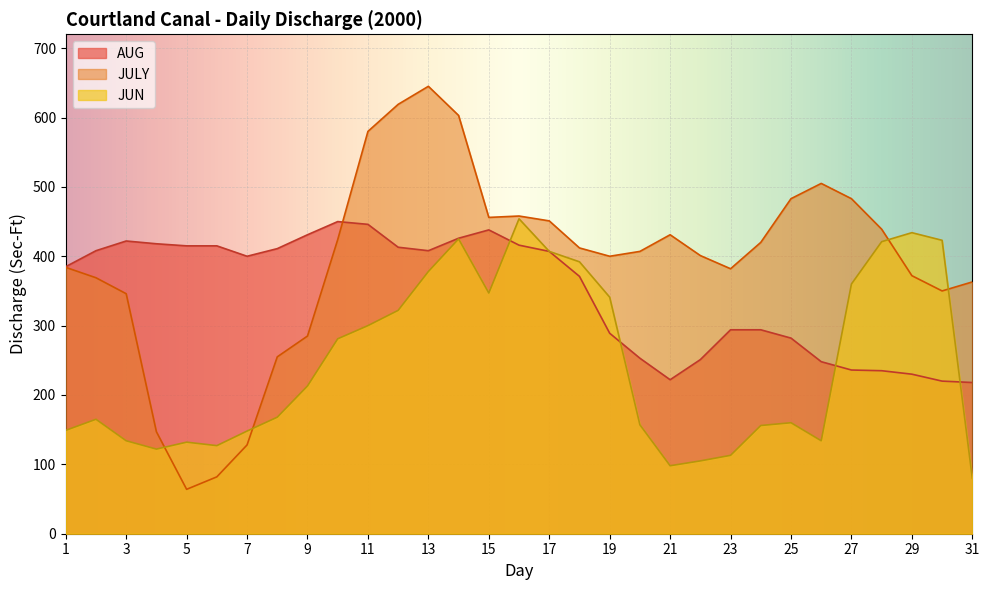

What is the smallest value displayed?

64